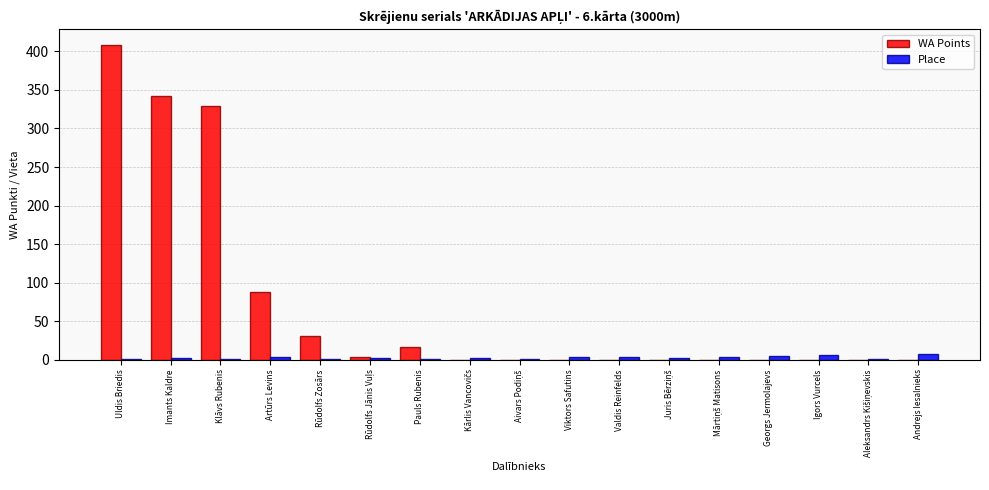

What is the sum of all Place values?

45